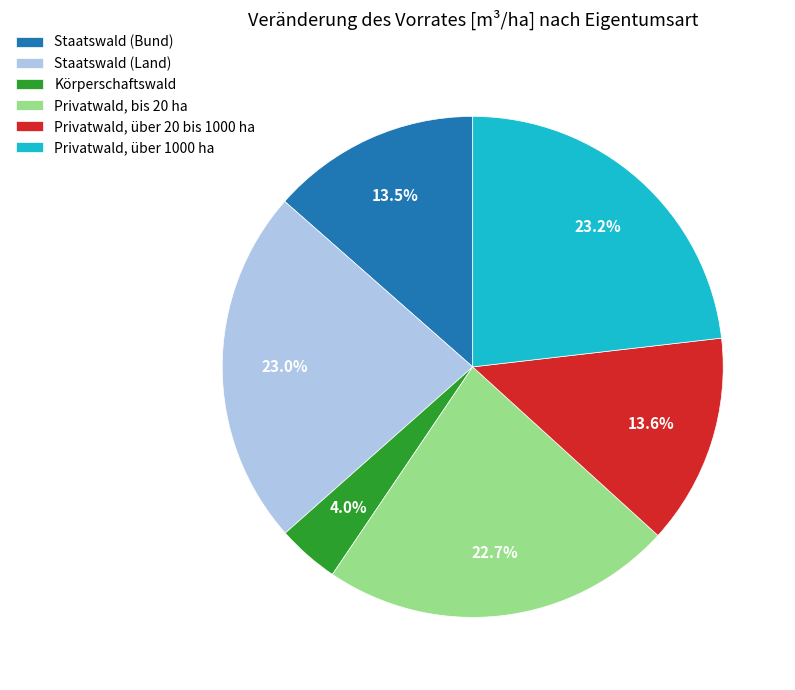

Which has a higher value, Privatwald, über 1000 ha or Staatswald (Bund)?

Privatwald, über 1000 ha